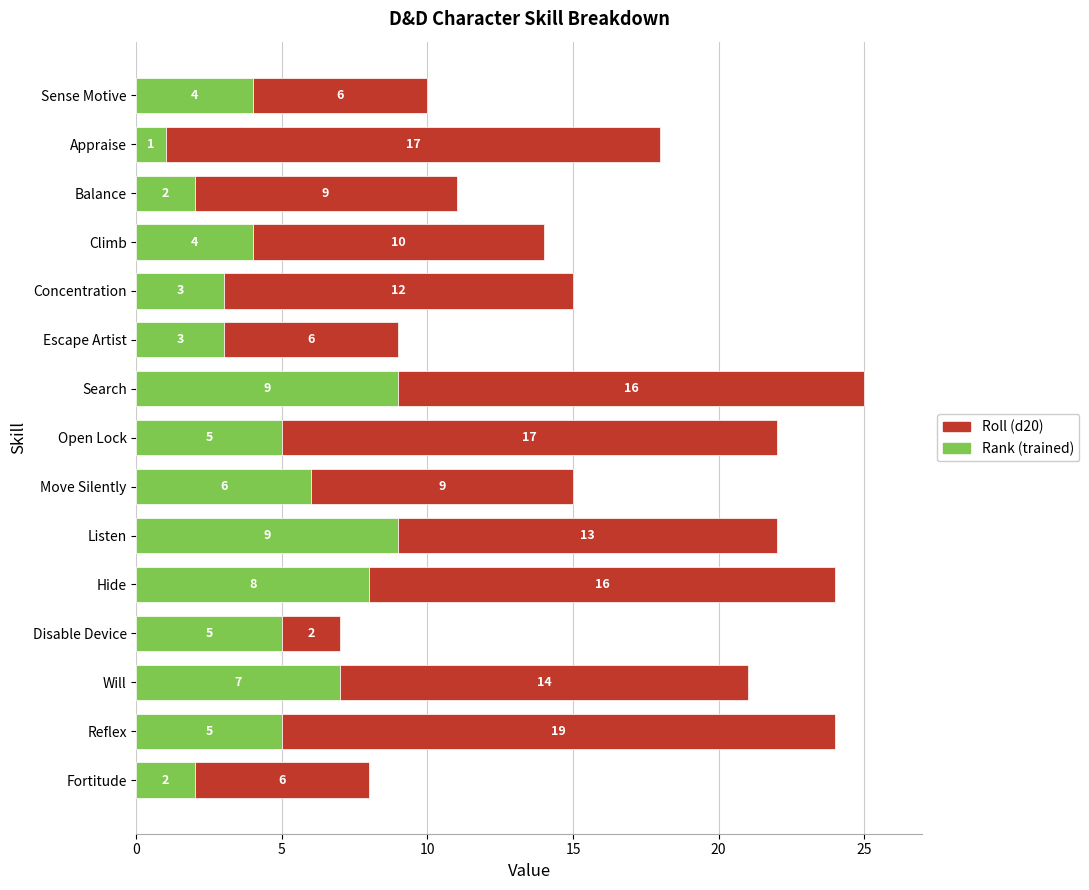

What is the total value across all series at Listen?

22